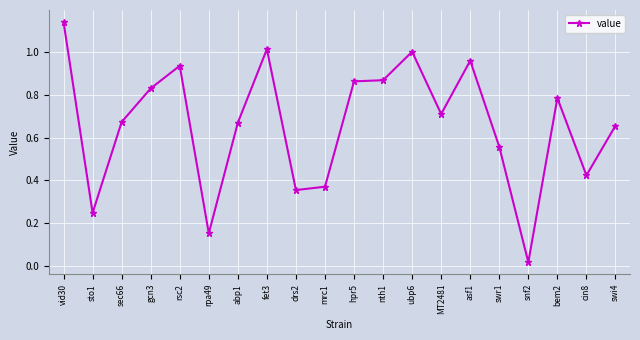

What is the sum of the values at gcn3 and ubp6?

1.8